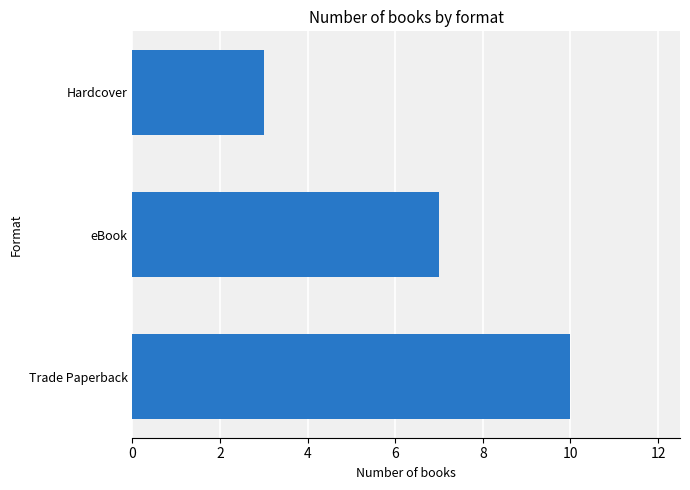

Rank the categories by value from lowest to highest.

Hardcover, eBook, Trade Paperback